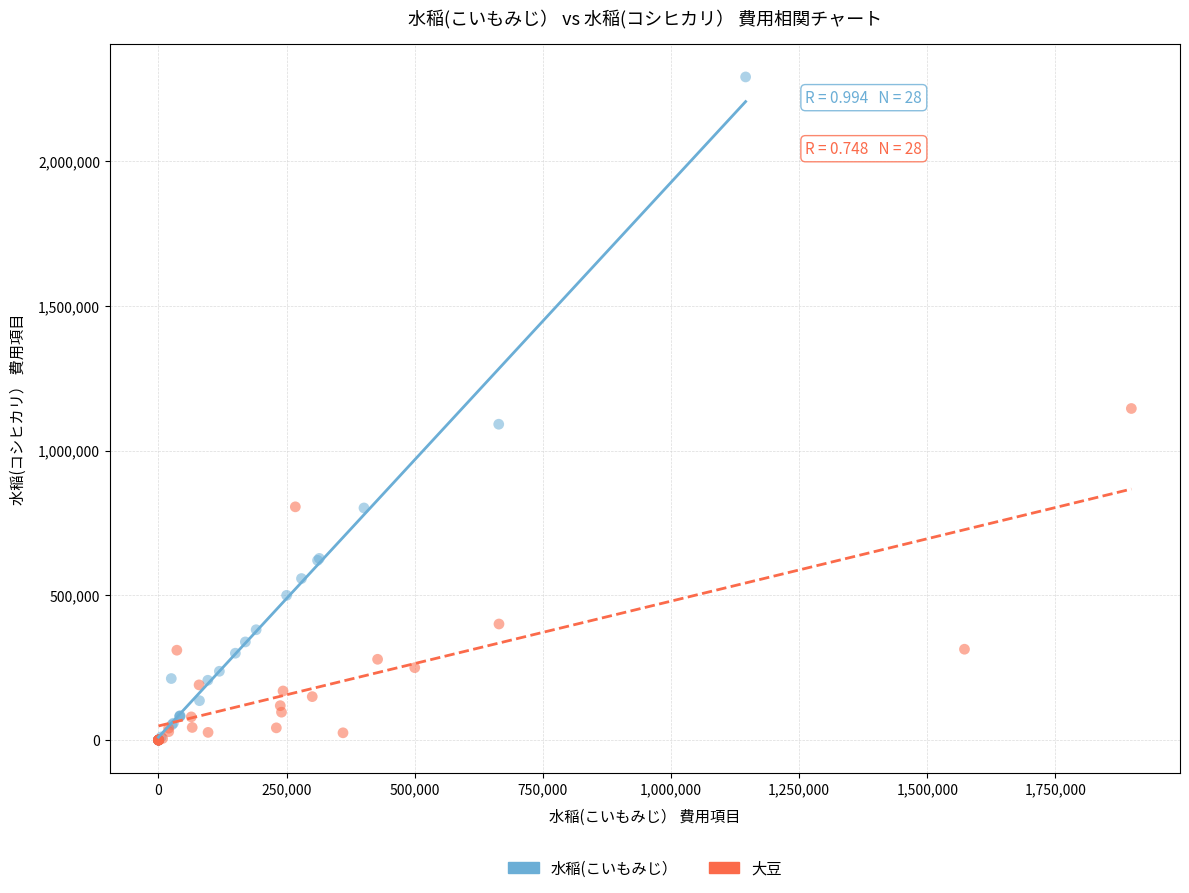

Which series has the widest spread of Y values?

水稲(こいもみじ）